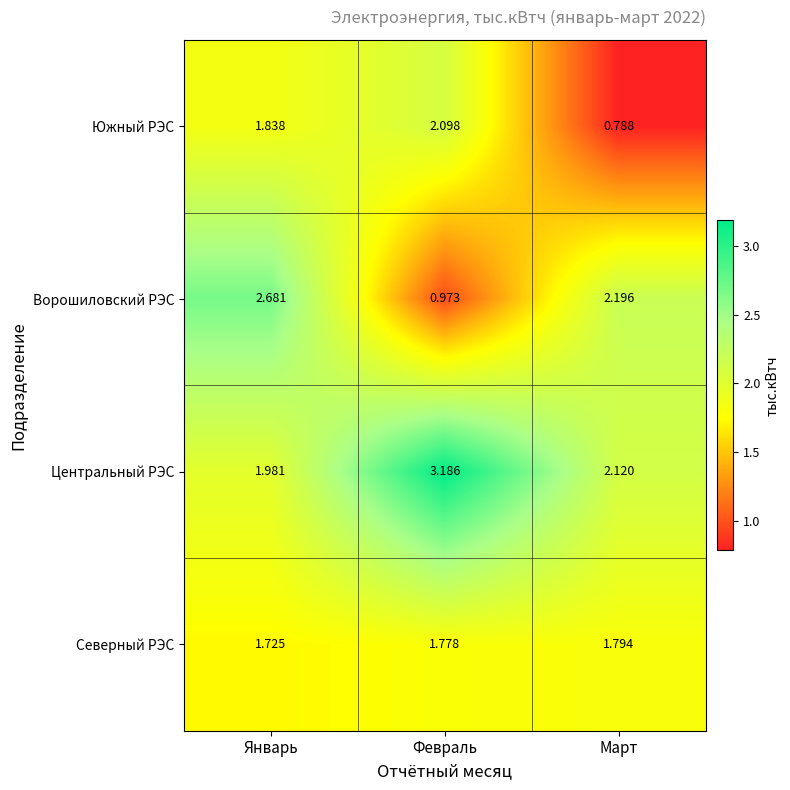

List the series in order of their peak value, highest first.

Центральный РЭС, Ворошиловский РЭС, Южный РЭС, Северный РЭС